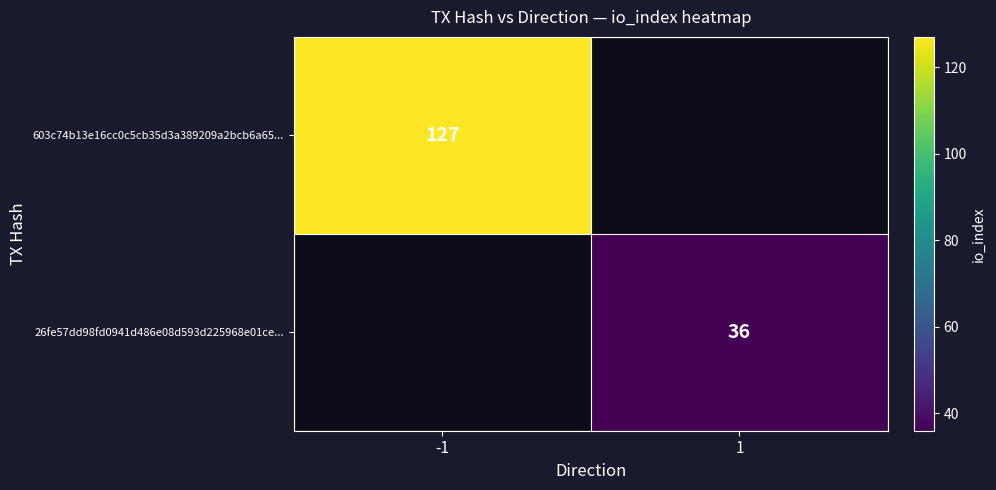

The value of 26fe57dd98fd0941d486e08d593d225968e01ce... at 1 is 22. True or false?

False